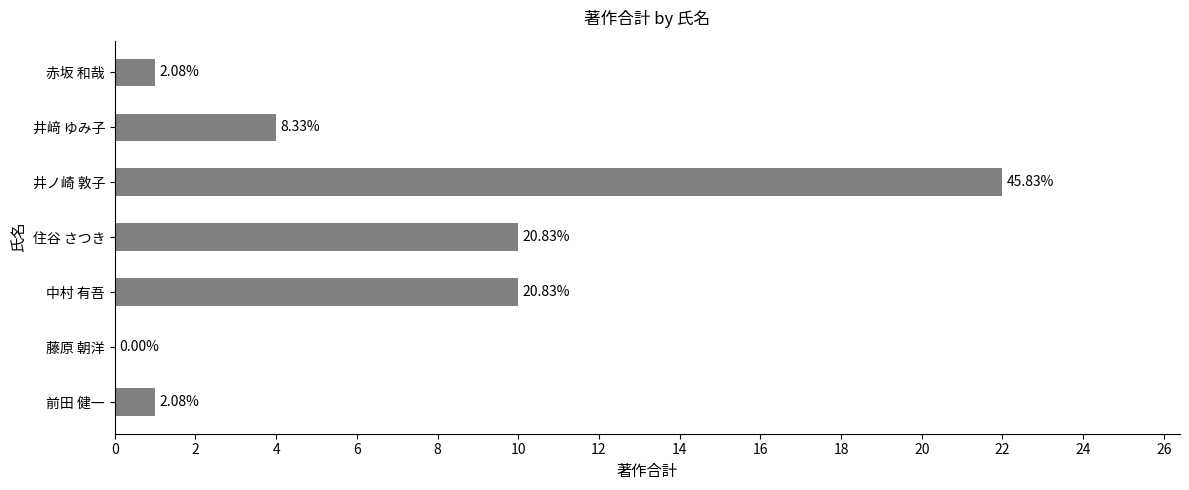

What is the greatest value displayed?

22